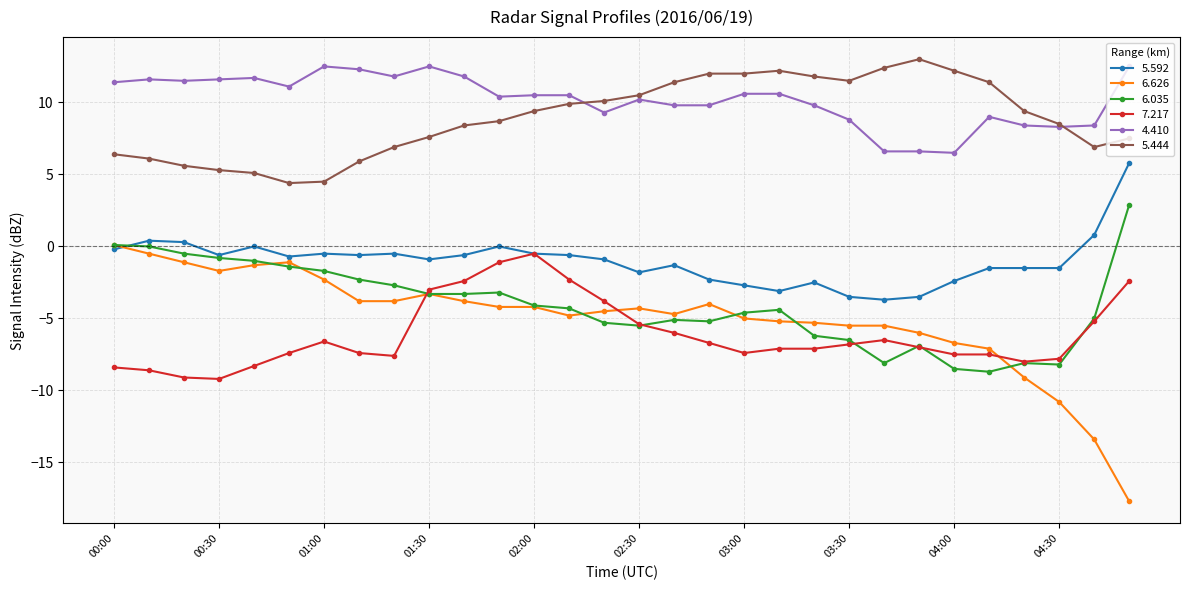

True or false: 4.410 and 7.217 cross at least once.

False